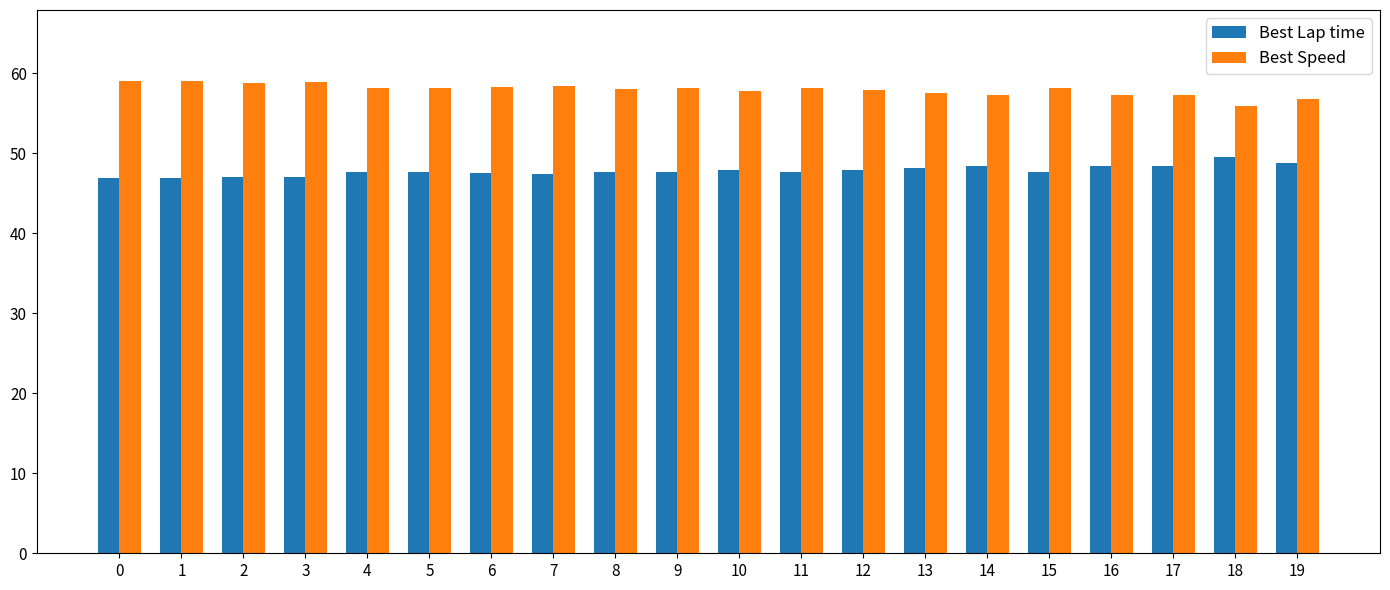

Is it true that Best Speed equals 58.2 at 4?

True